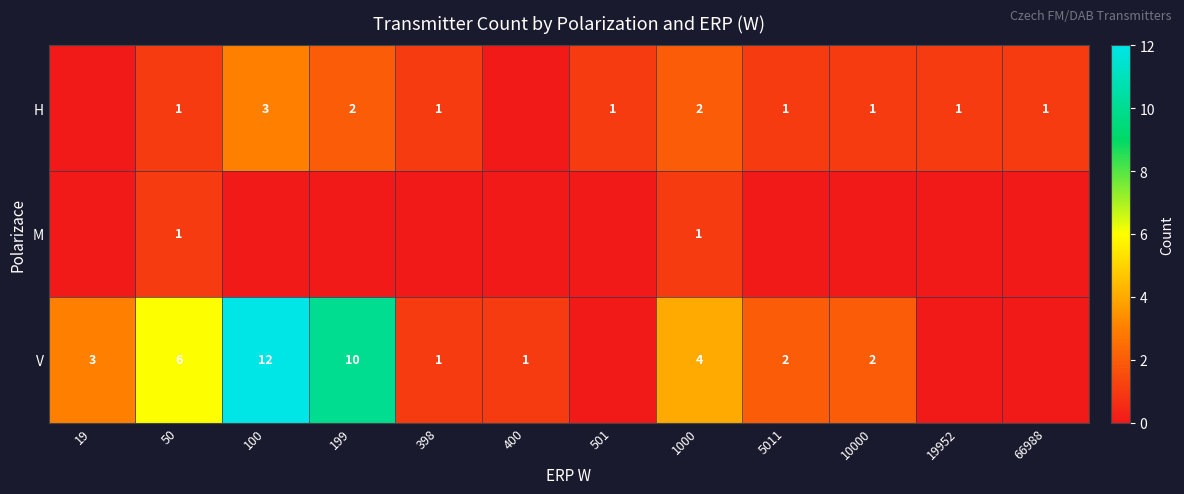

True or false: H has a value of 1 at 10000.

True